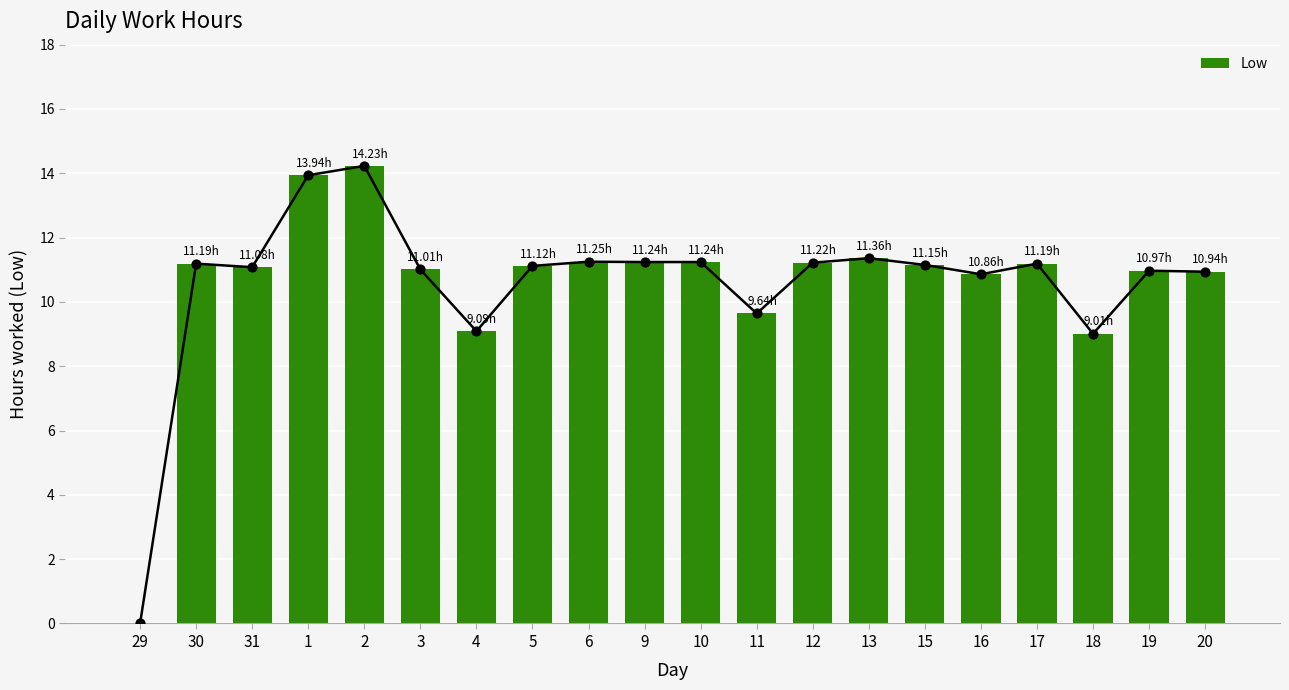

What is the ratio of the value at 4 to the value at 17?

0.8